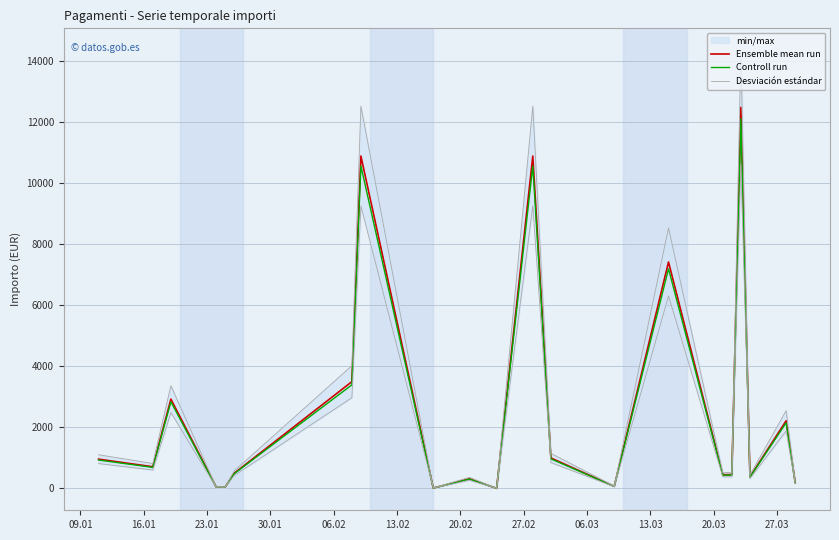

What is the highest value of the Controll run series?

12114.7